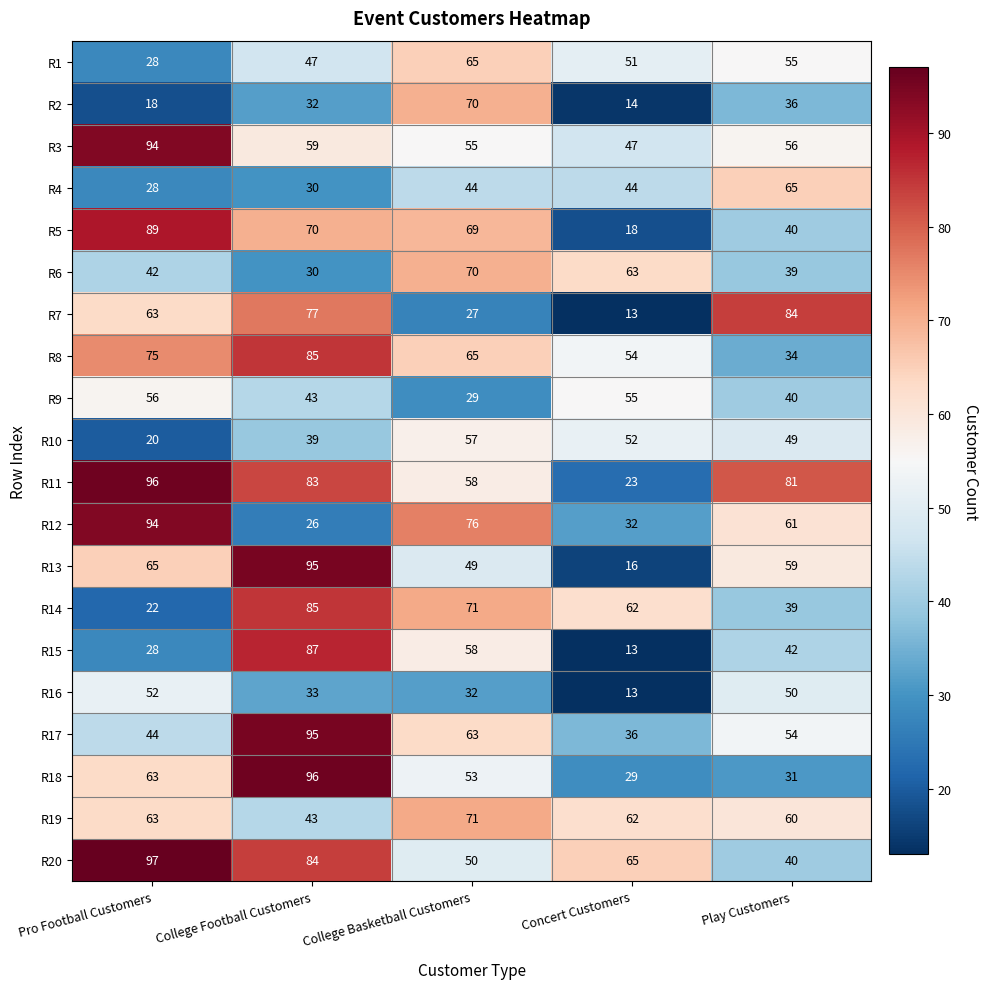

Is the value of R10 at Pro Football Customers greater than the value of R7 at Pro Football Customers?

No